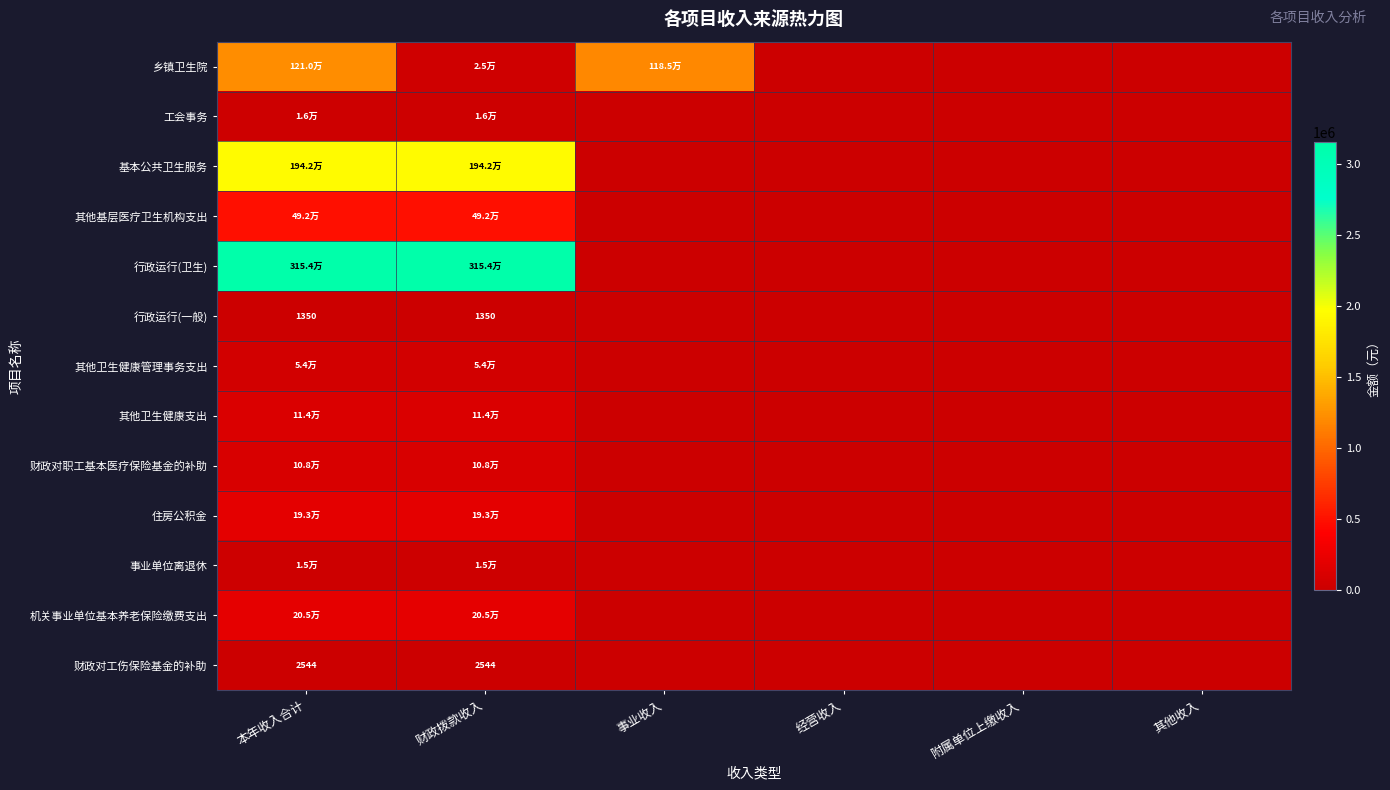

Which series has the largest total across all categories?

行政运行(卫生)